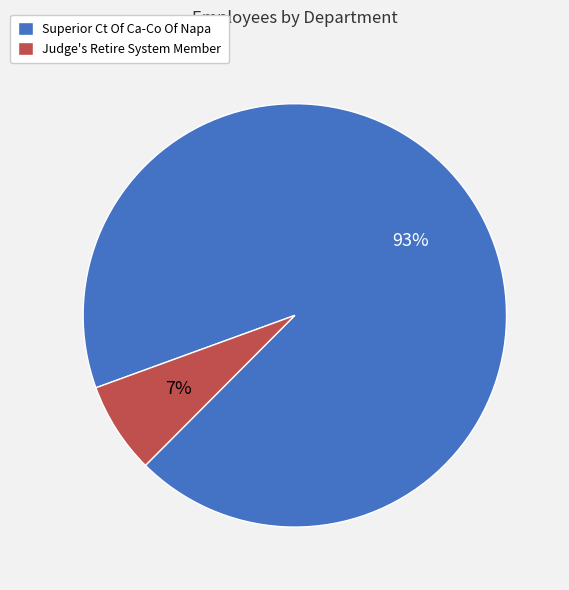

Between Superior Ct Of Ca-Co Of Napa and Judge's Retire System Member, which is larger?

Superior Ct Of Ca-Co Of Napa